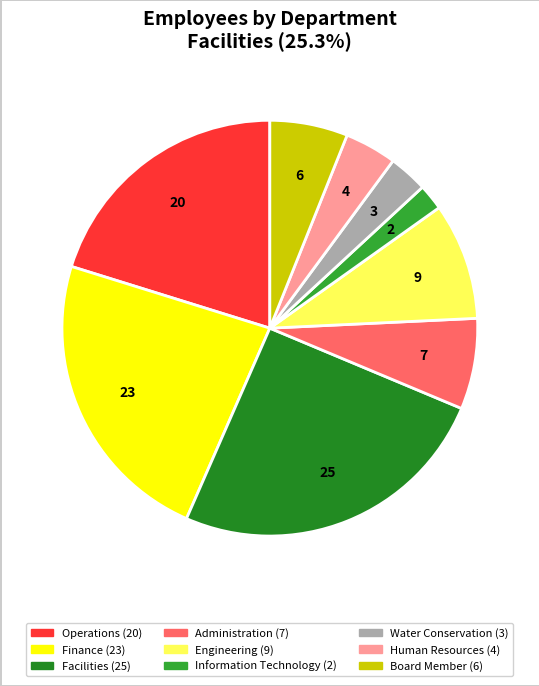

Which has a higher value, Engineering or Information Technology?

Engineering